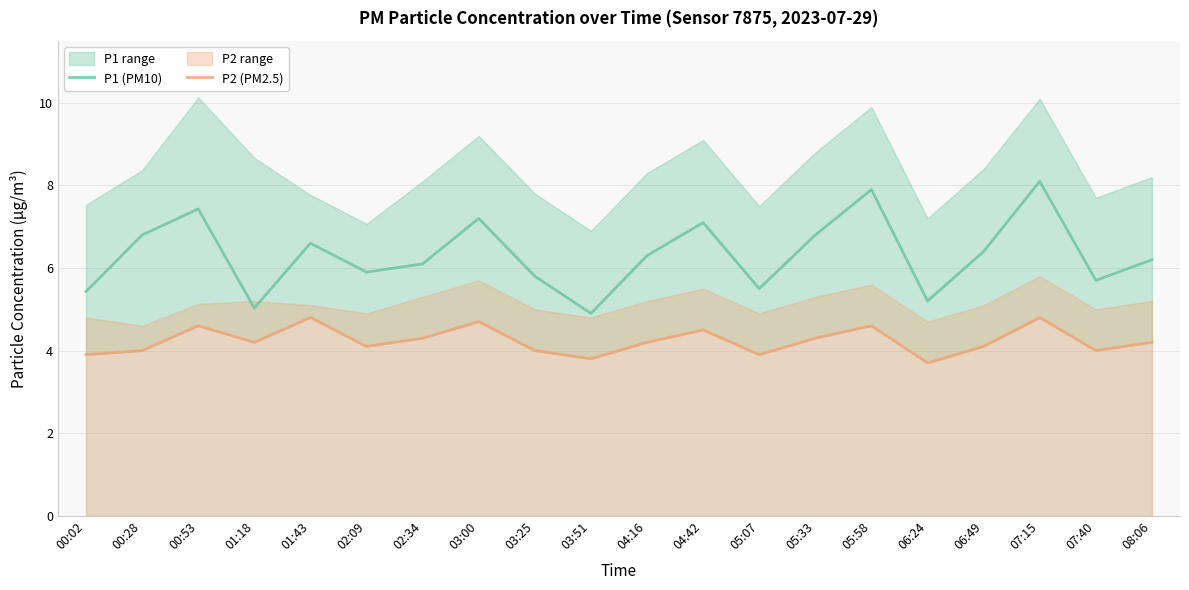

Between 05:33 and 07:15, which series saw the biggest shift?

P1 (PM10)